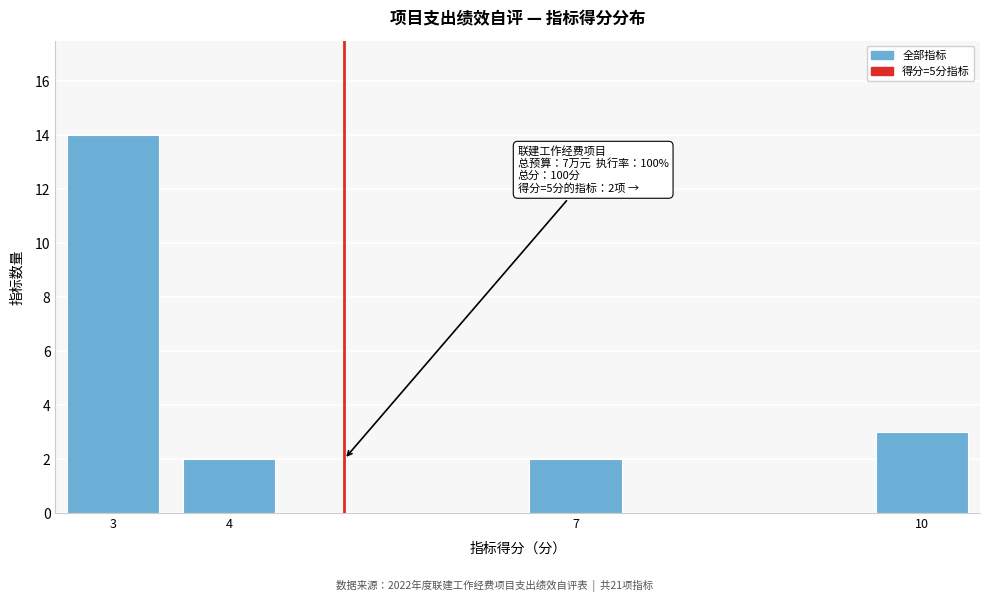

Reading left to right, what are all the values shown in this chart?

14	2	2	3